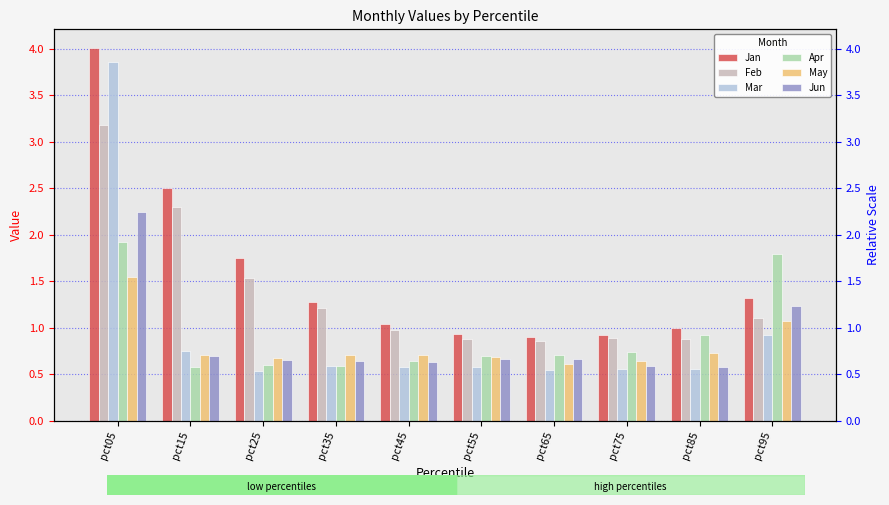

List the series in order of their peak value, highest first.

Jan, Mar, Feb, Jun, Apr, May